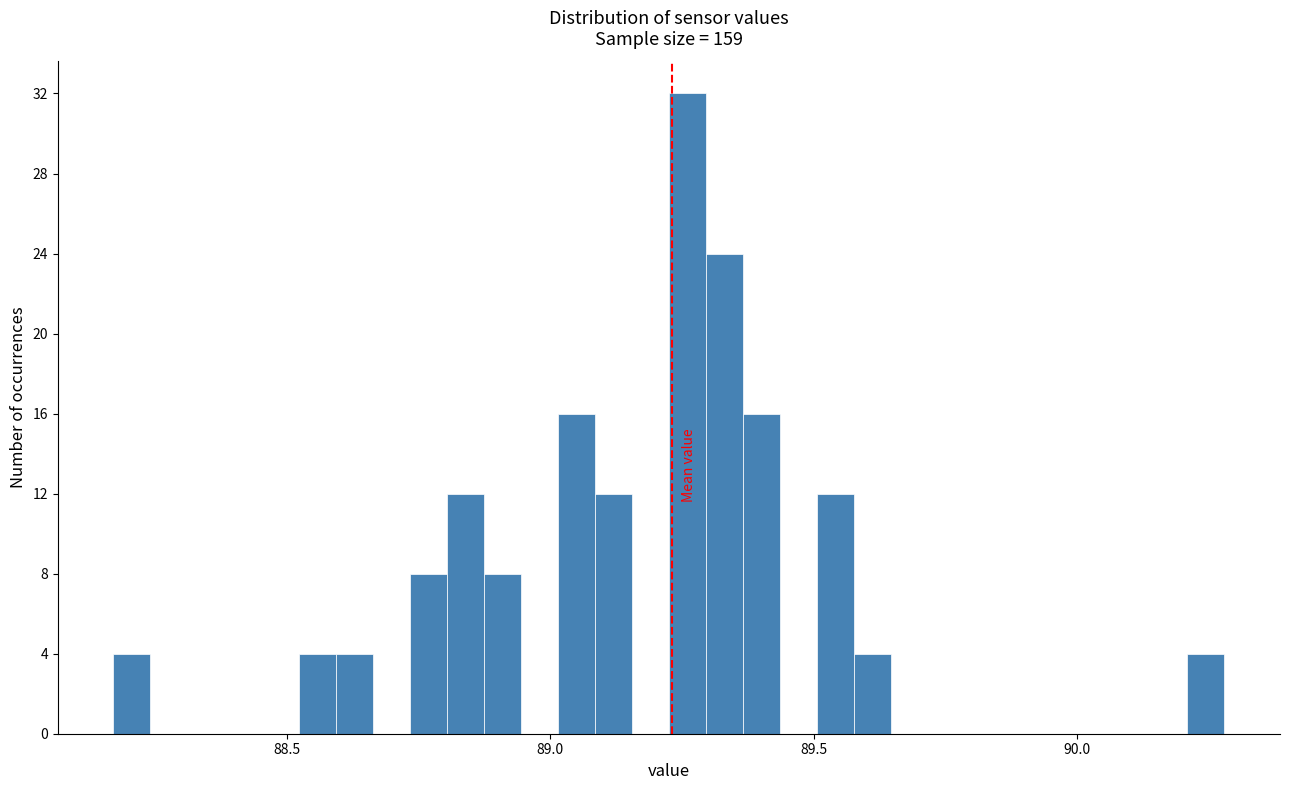

Around what value on the x-axis is the tallest bar? Give the approximate position of its centre, as read against the axis.

89.25